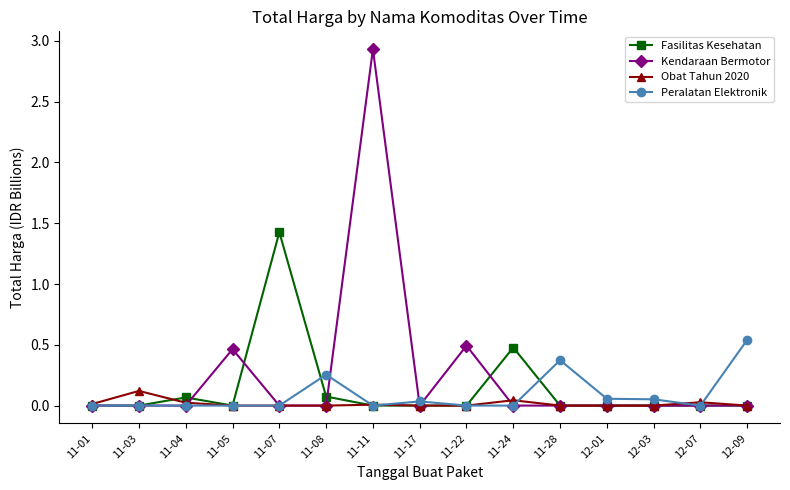

What position from the right is 11-05?

12